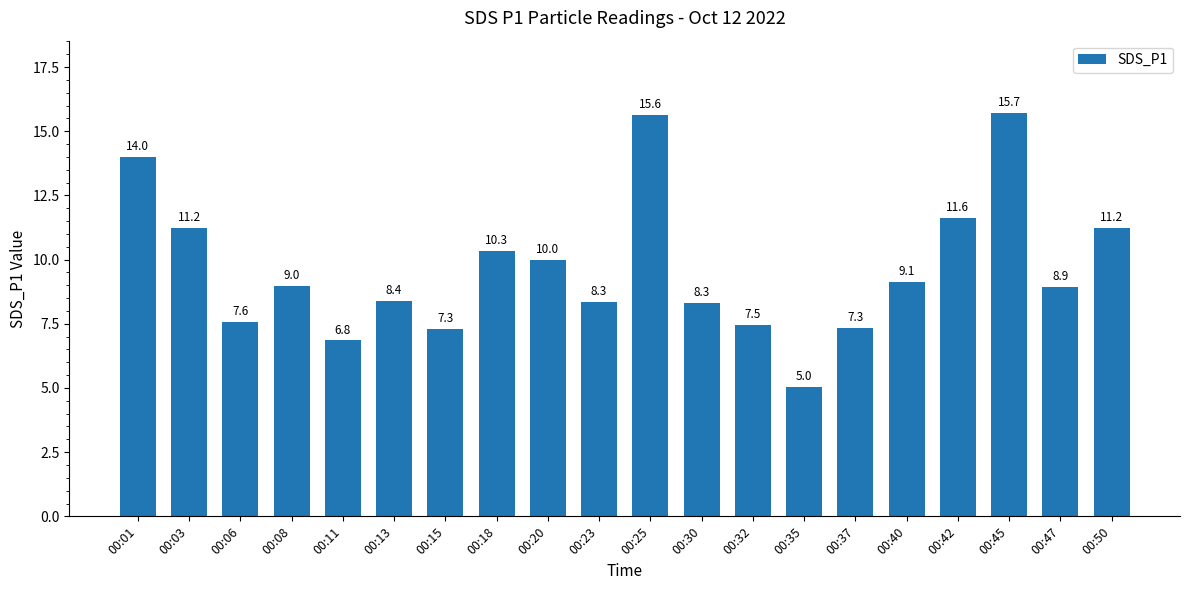

True or false: the data shows 3.2 at 00:15.

False